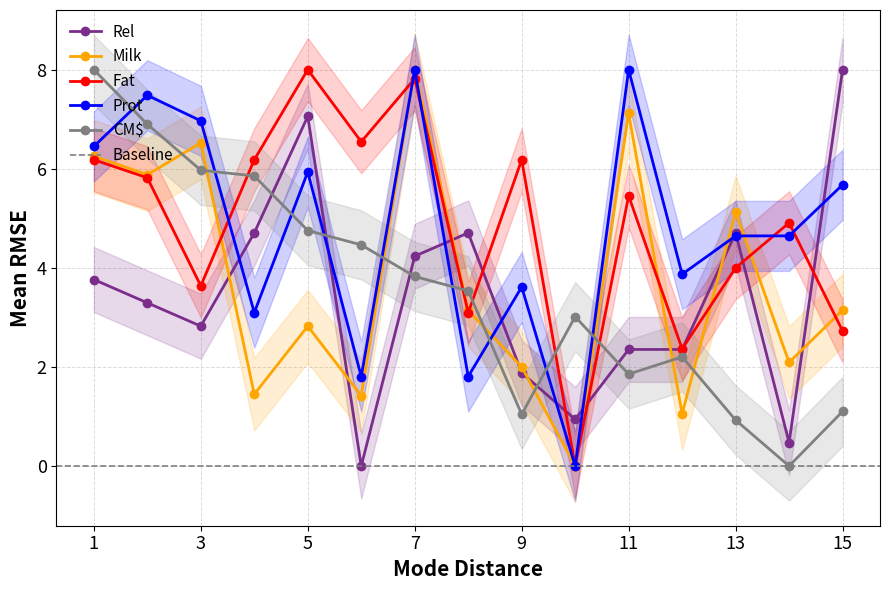

Is it true that Prot equals 4.6 at 14?

True